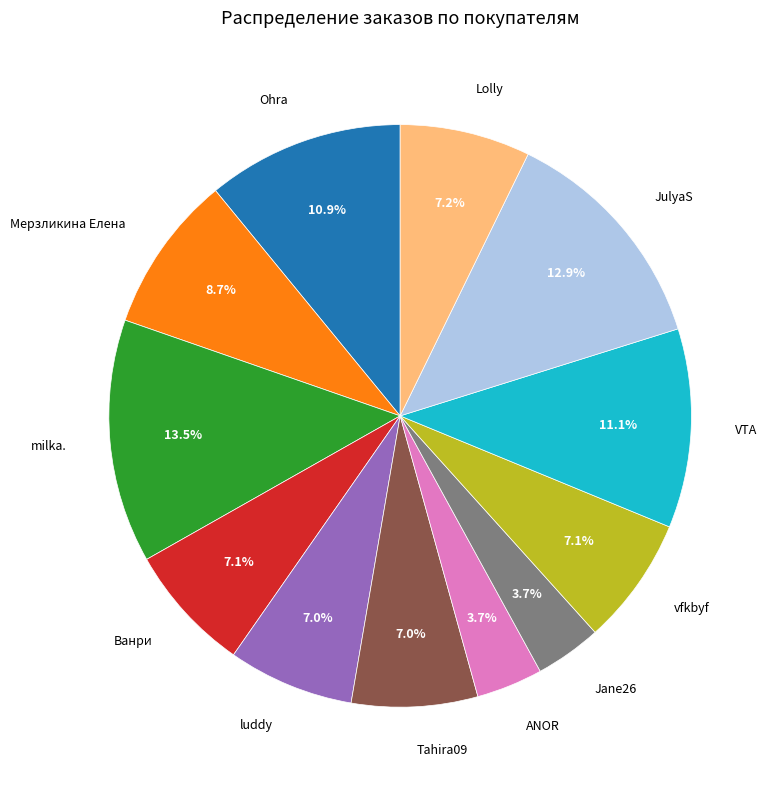

Is there any slice that represents more than half of the pie?

No